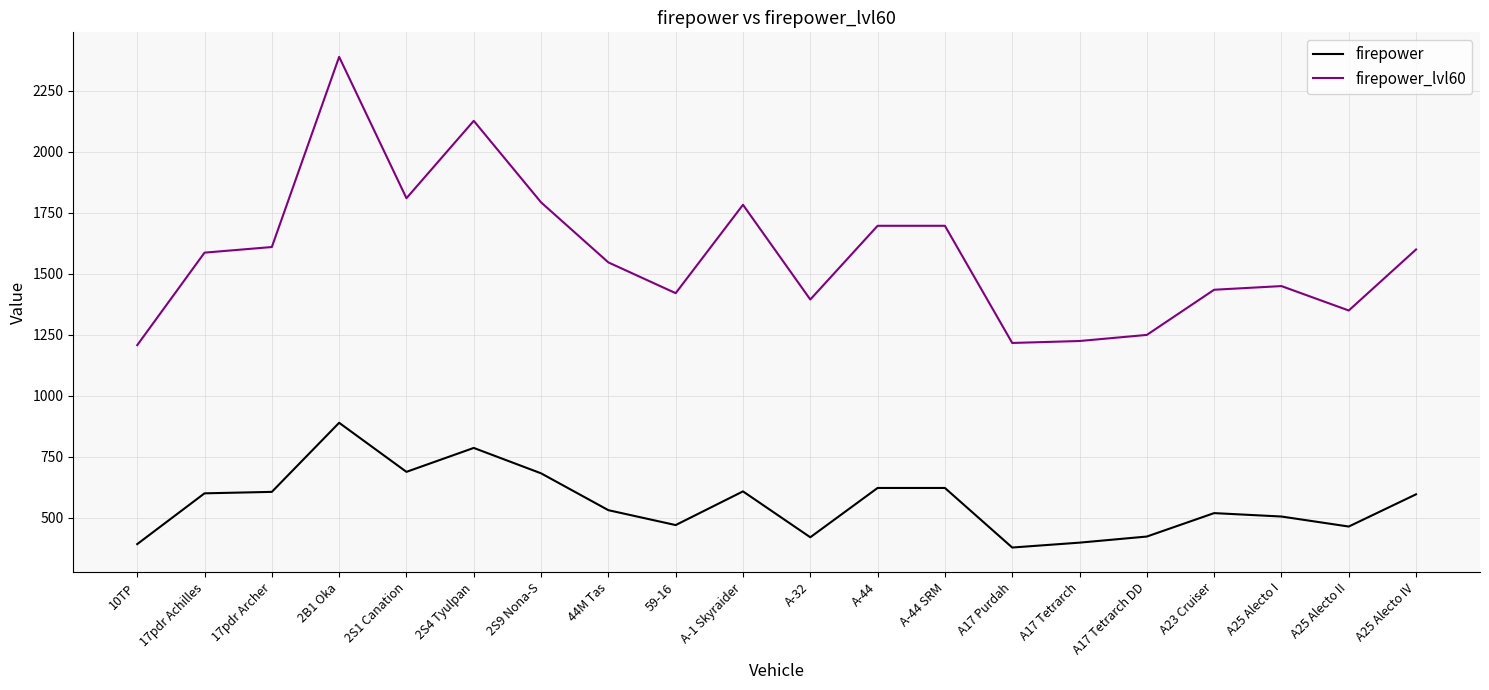

Which series has the largest total across all categories?

firepower_lvl60